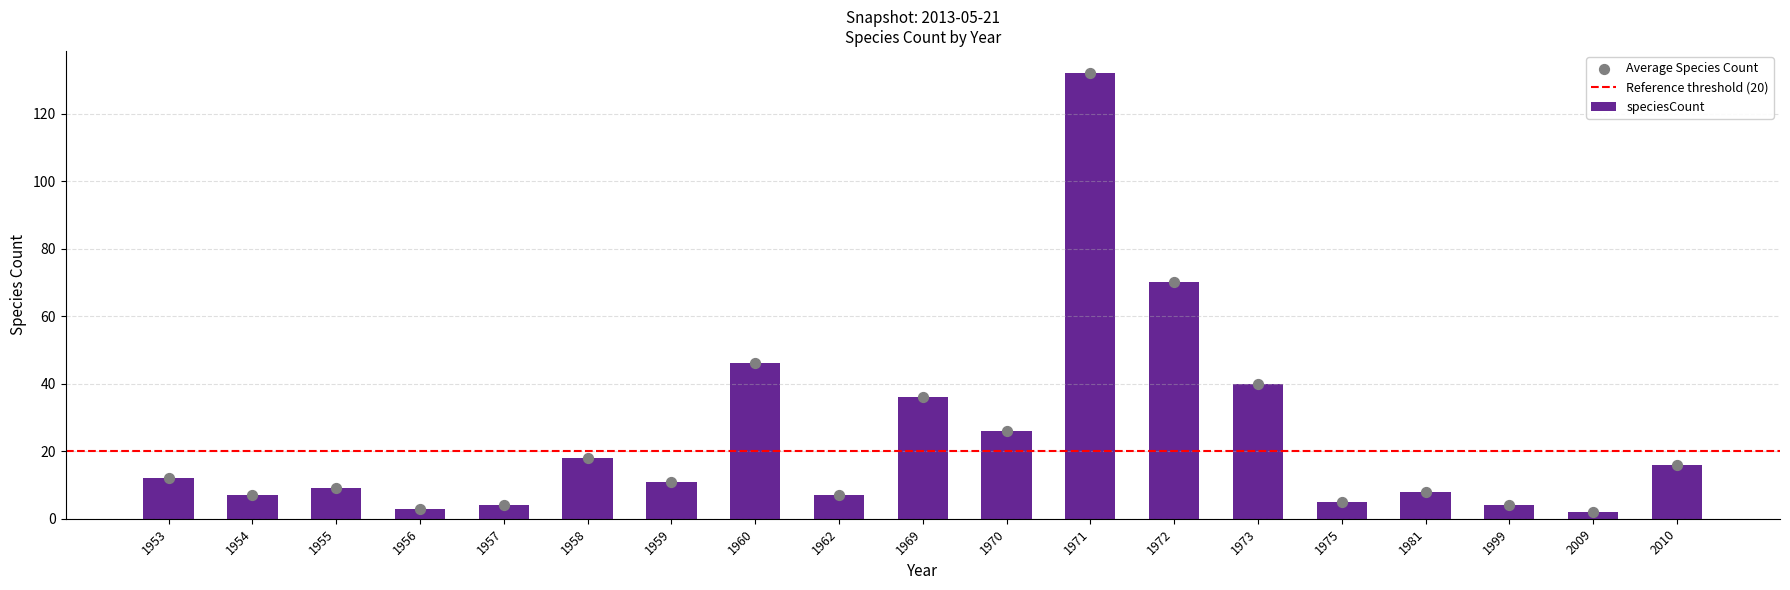

Between 2010 and 1970, which is larger?

1970